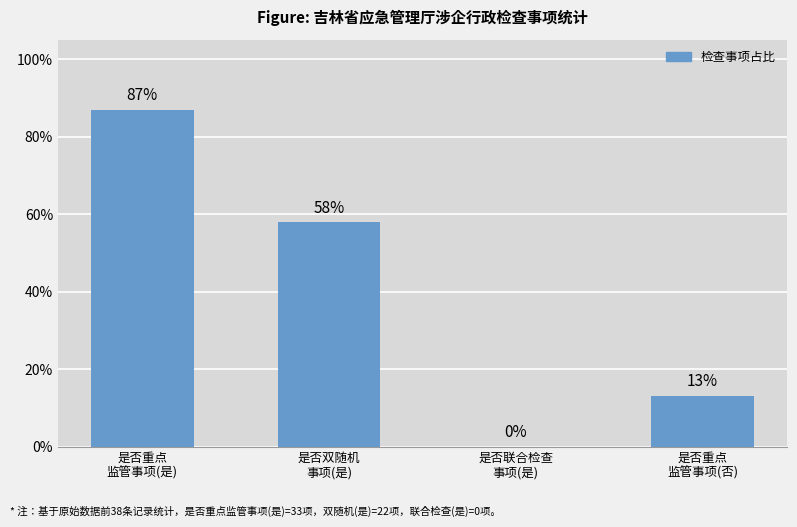

What is the maximum value shown in the chart?

86.8